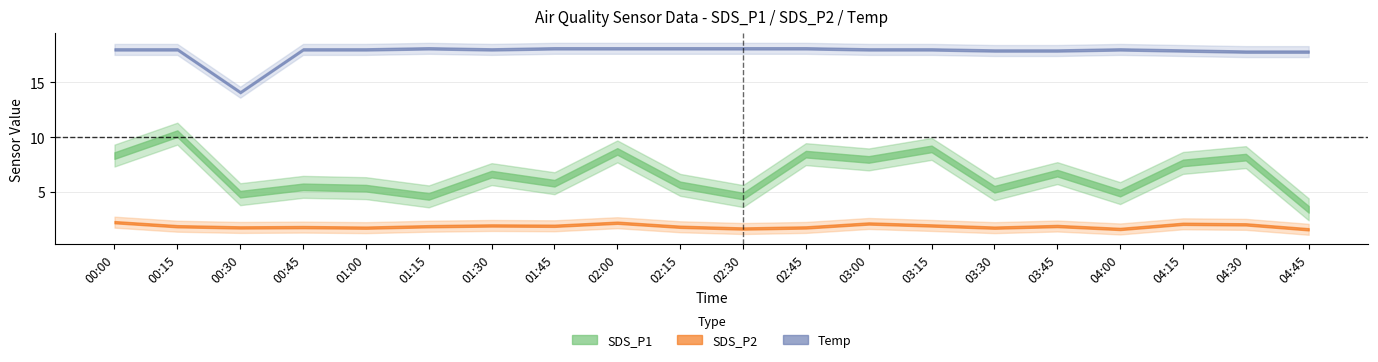

Rank the series at 2023/08/08 01:15 from lowest to highest value.

SDS_P2, SDS_P1, Temp